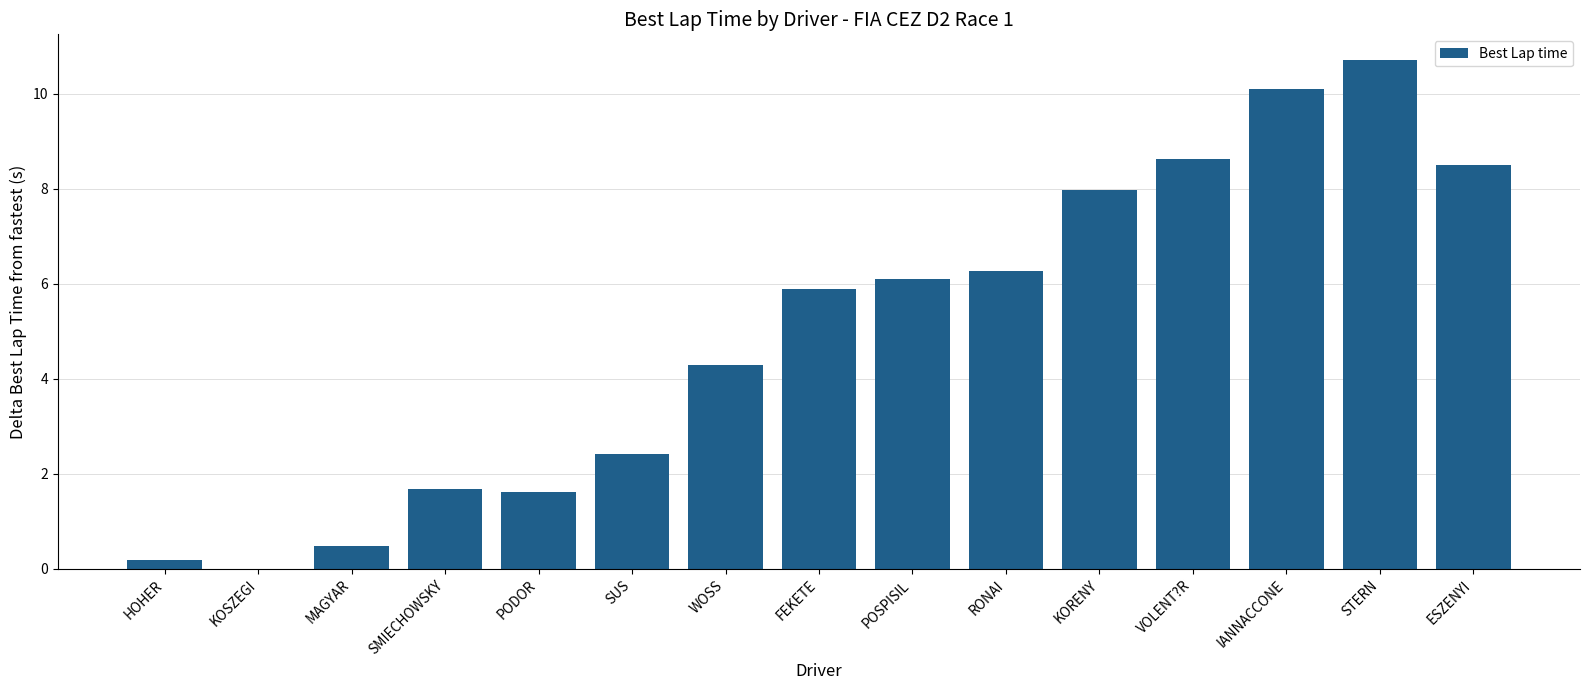

Count the number of data series in this chart.

1